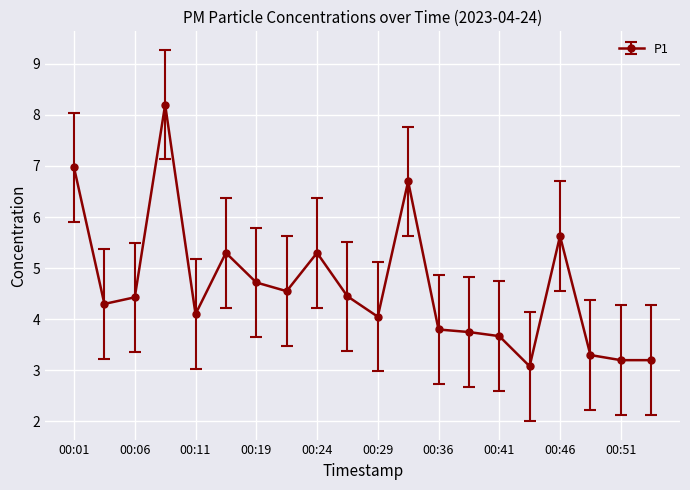

How many data points are above 4?

13